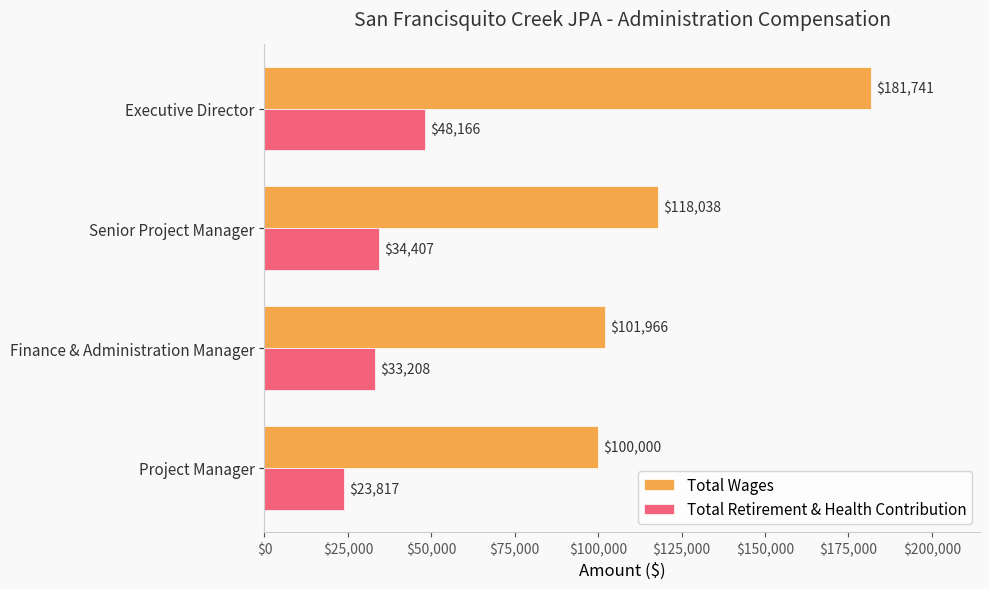

What is the maximum value for Total Retirement & Health Contribution?

48166